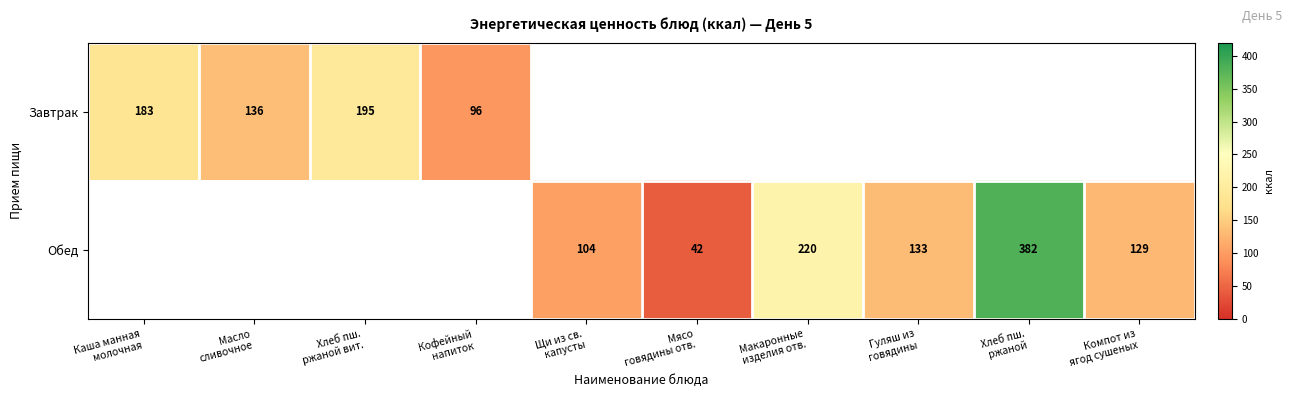

The value of Обед at Макаронные изделия отв. is 323.6. True or false?

False